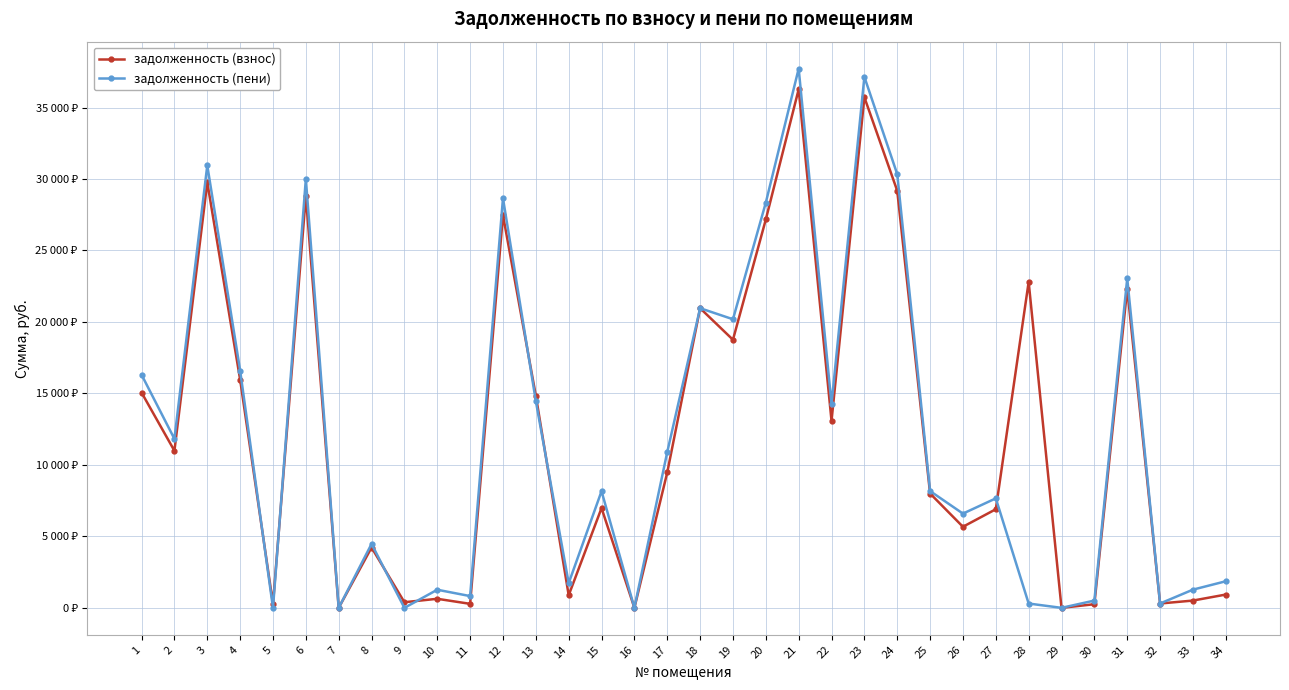

What is the total value across all series at 26?

12265.4